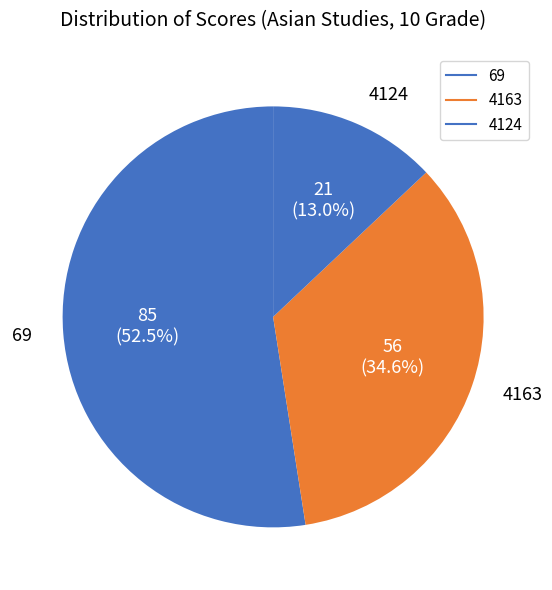

The 4163 slice represents 27% of the pie. True or false?

False